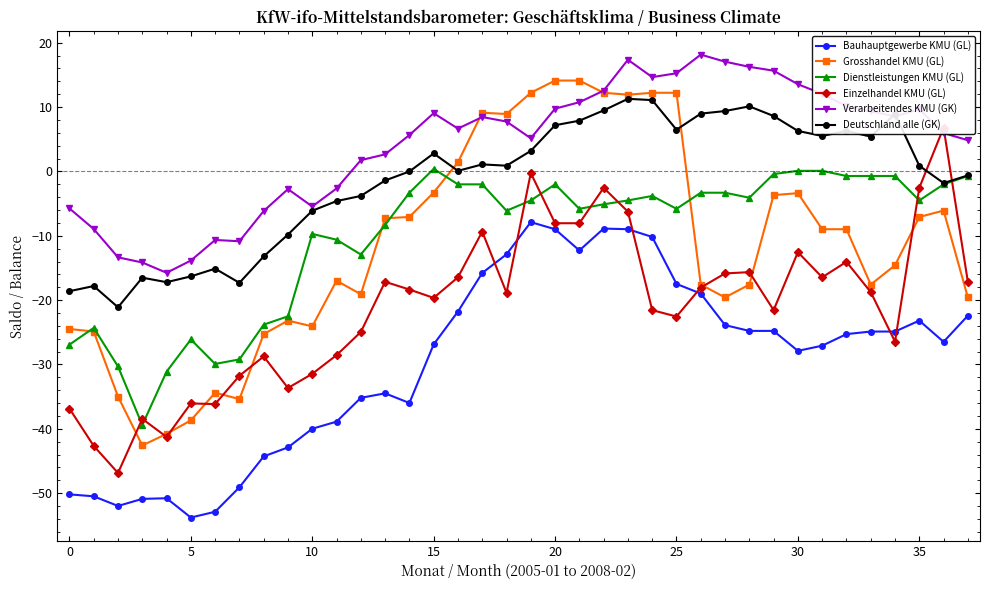

Where does the Grosshandel KMU (GL) series first go above -8?

13